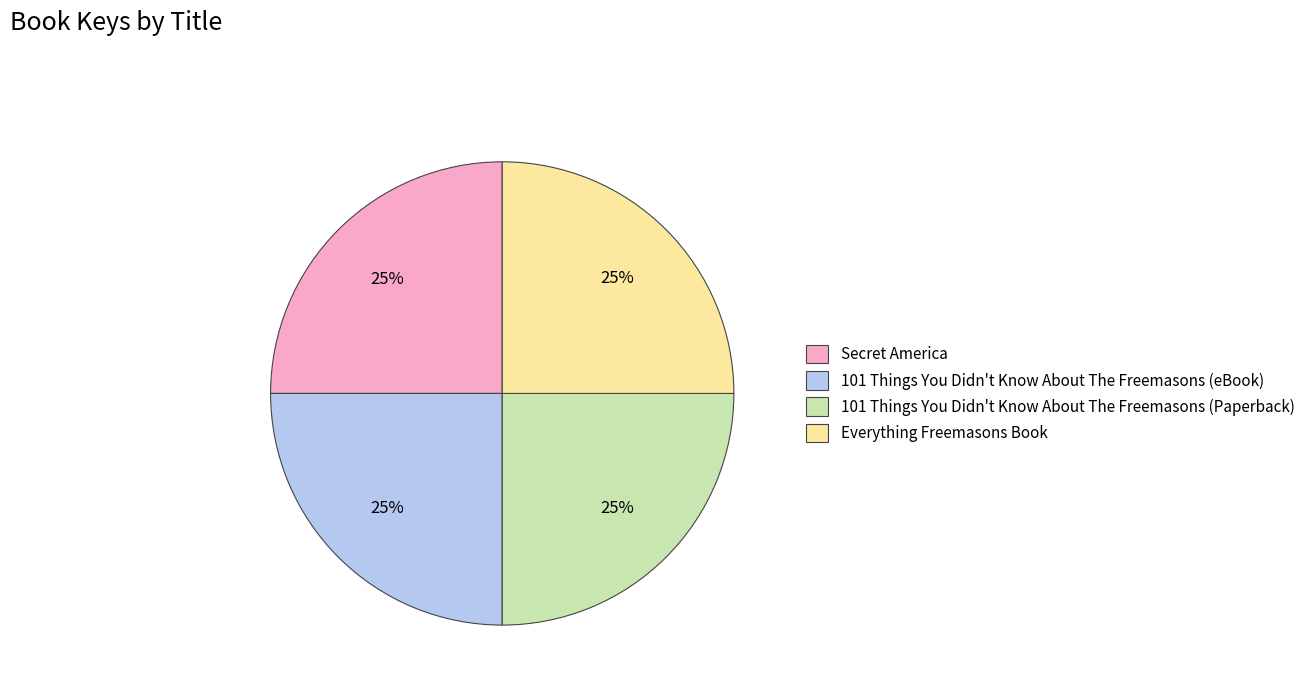

To the nearest percent, what is the average slice percentage?

25%